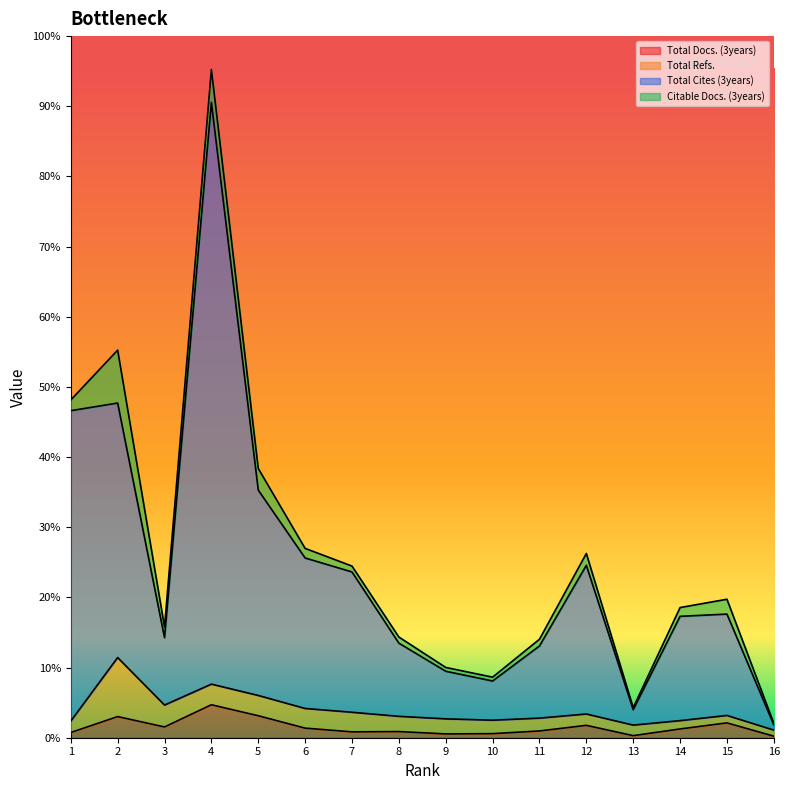

True or false: Total Docs. (3years) has a value of 73 at 10.

True